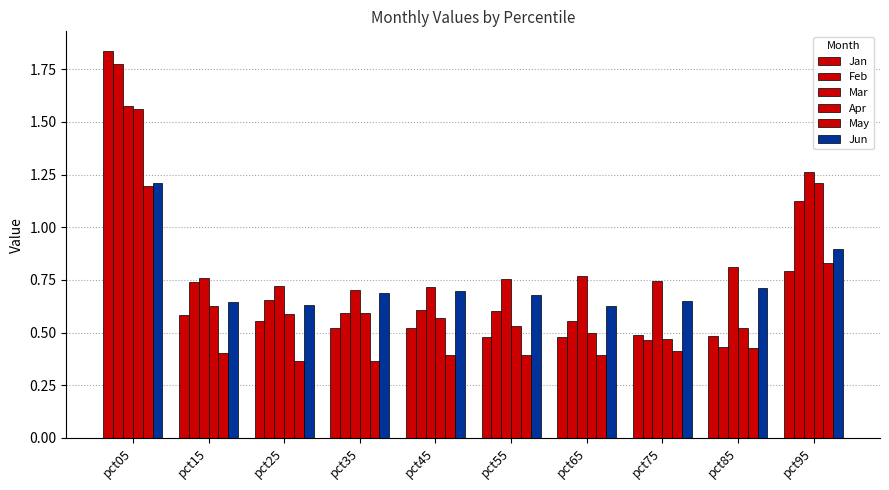

What is the greatest value displayed?

1.8